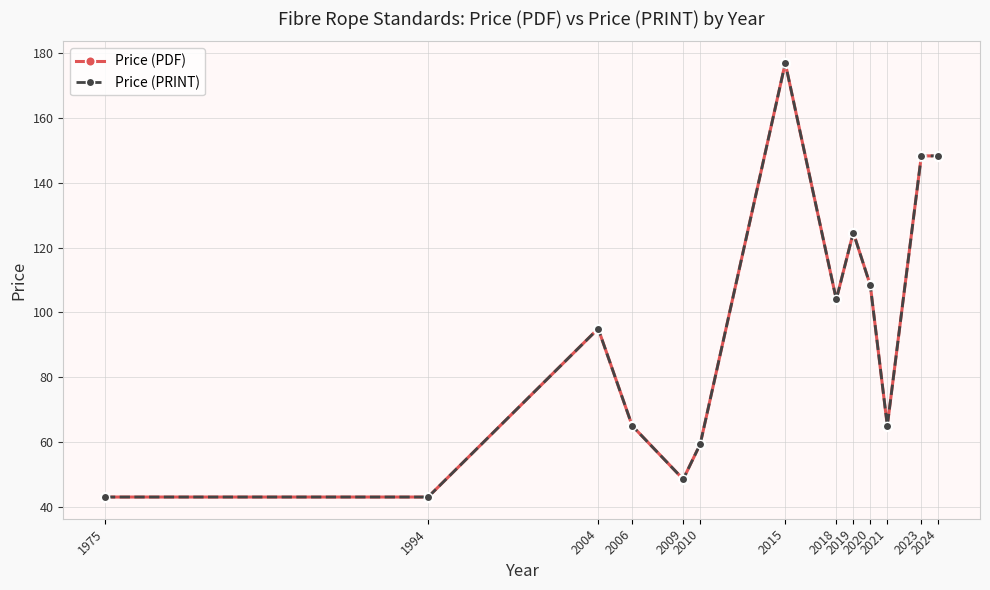

What is the sum of the Price (PRINT) values at 2006 and 2018?

169.0